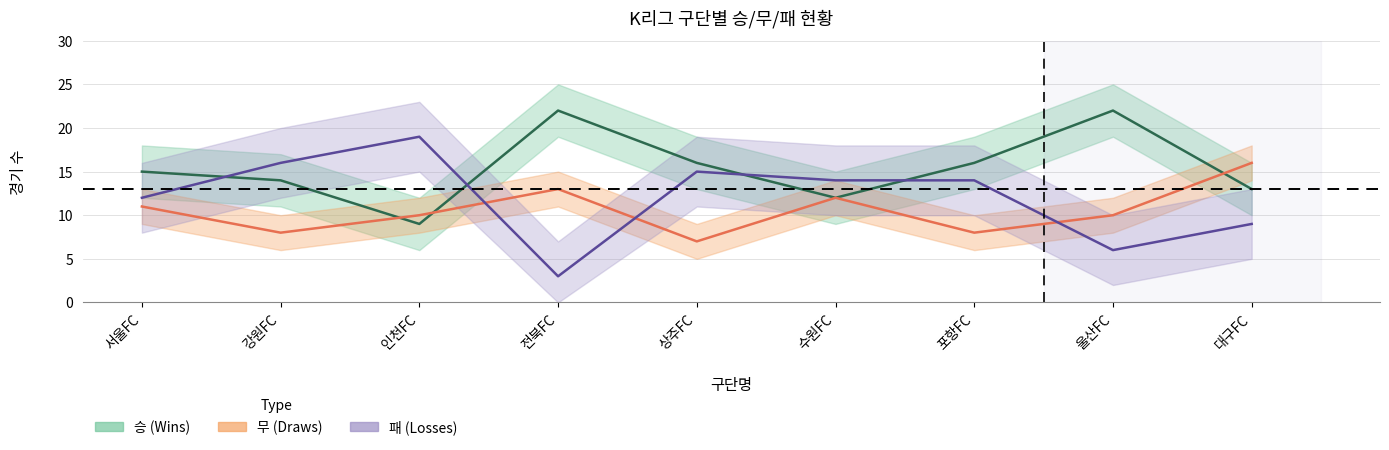

Which category has the highest value in the wins series?

전북FC